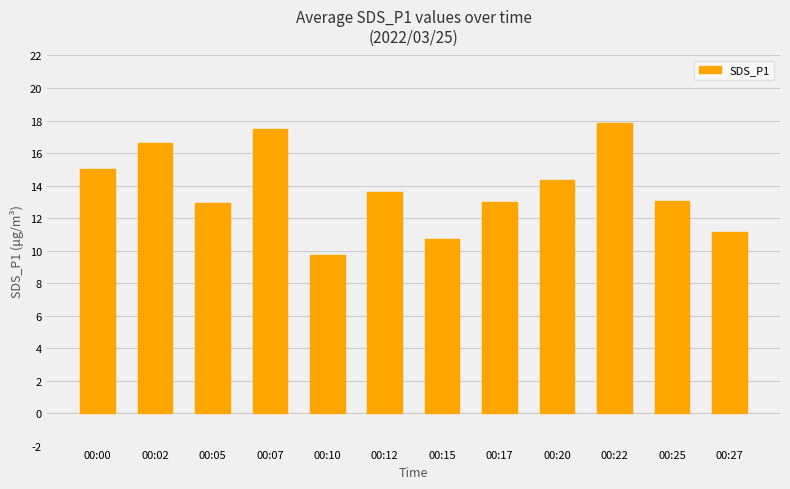

What is the difference between the second highest and minimum values?

7.8